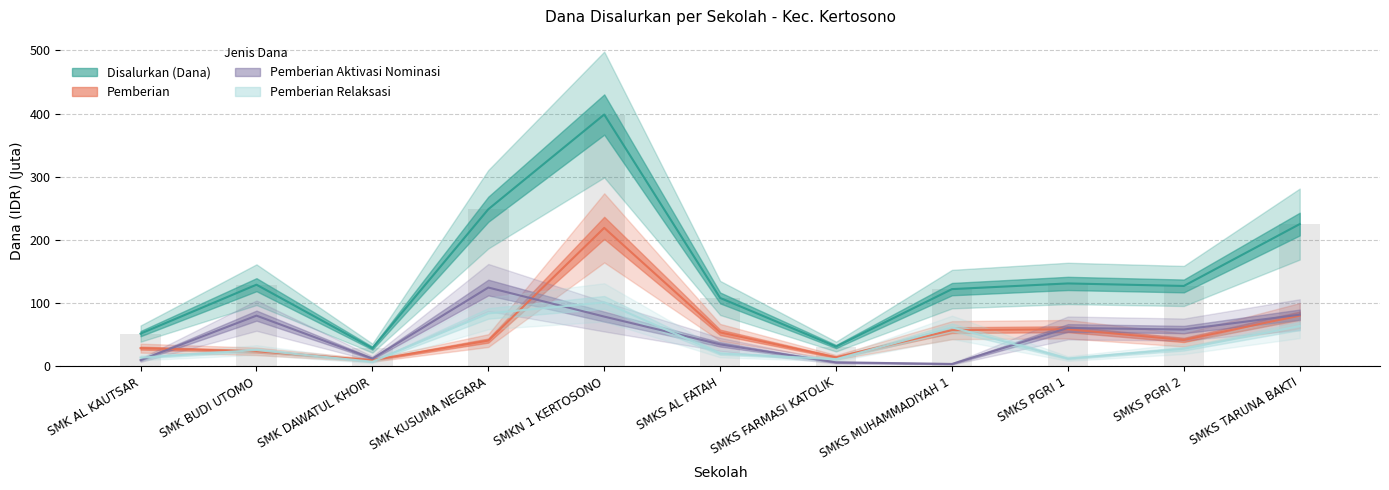

At which label does Pemberian reach its peak?

SMKN 1 KERTOSONO